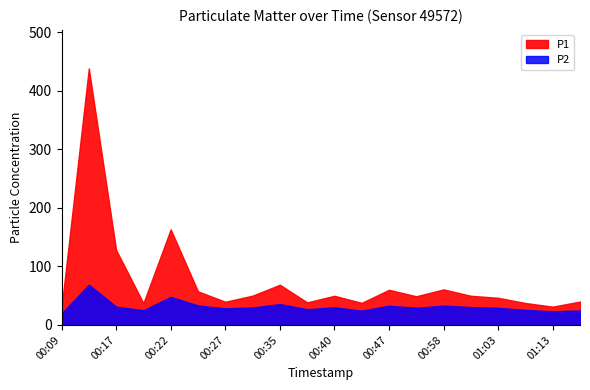

What is the difference between the maximum and second lowest values in the P1 series?

407.3